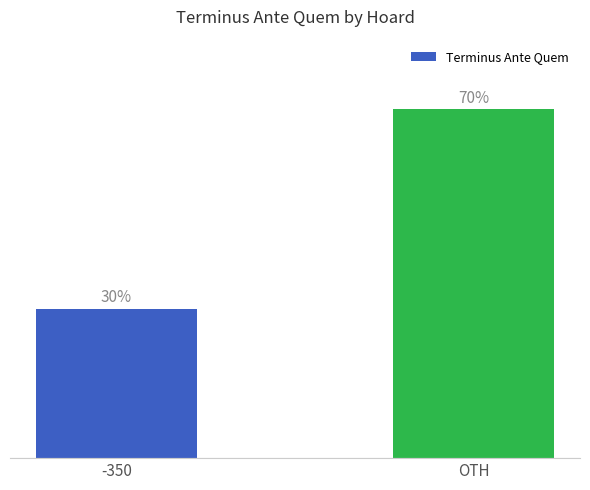

Which label corresponds to the largest value in the chart?

OTH